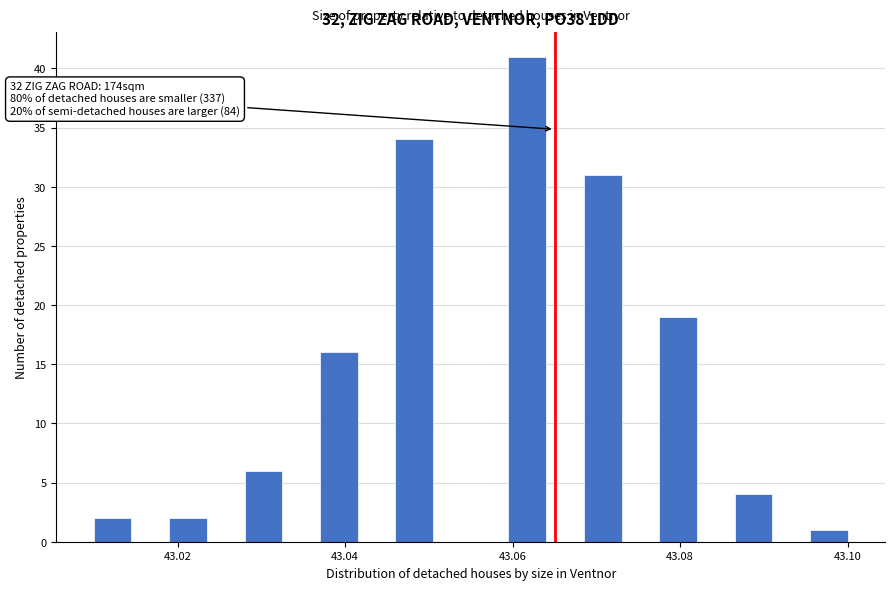

Read against the x-axis, roughly where is the centre of the tallest bar?

43.062